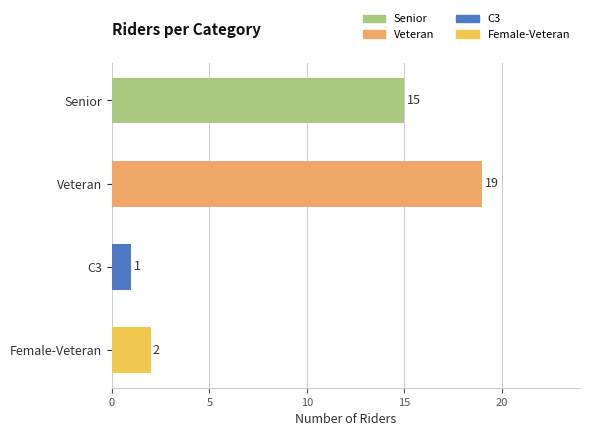

Reading left to right, what are all the values shown in this chart?

Senior=15	Veteran=19	C3=1	Female-Veteran=2